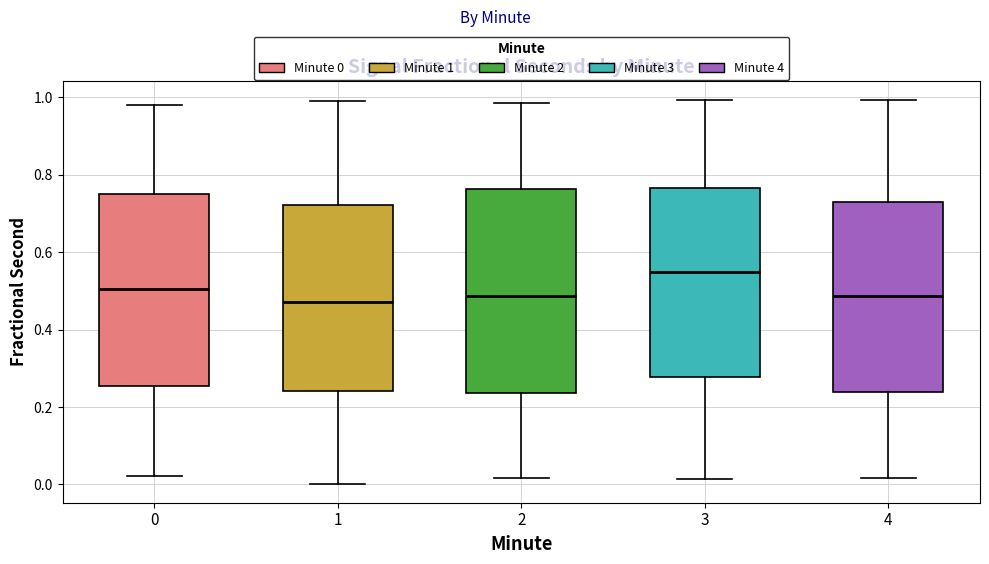

Which box is the tallest, from its lower edge to its upper edge?

2